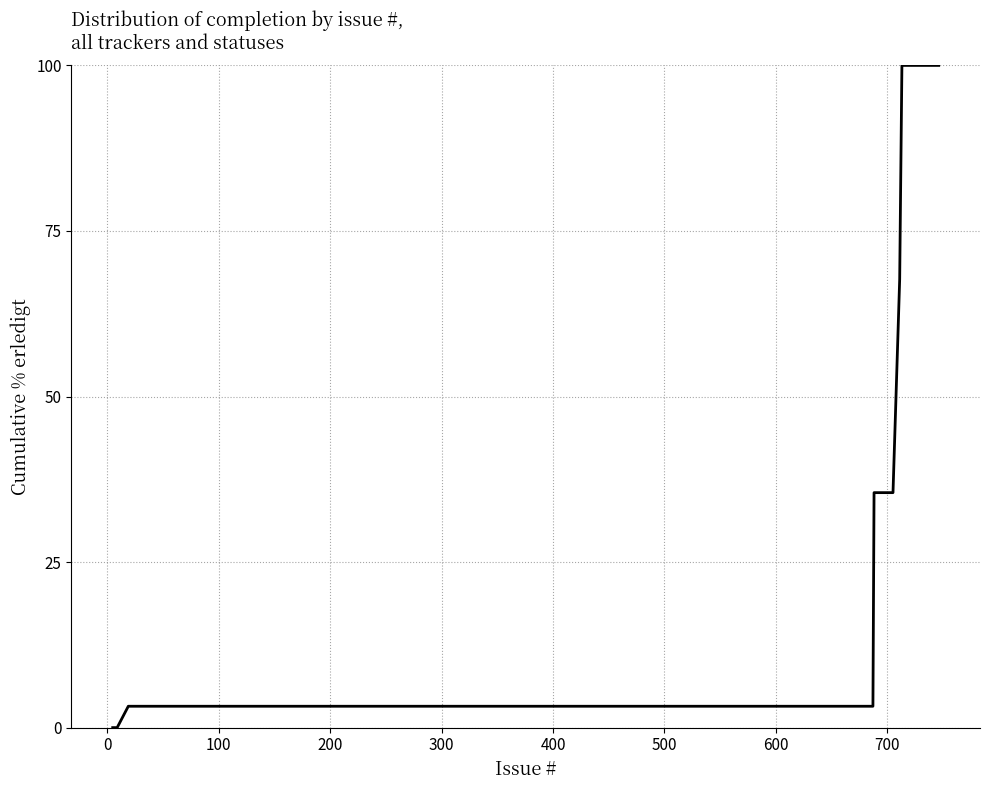

What is the difference between the maximum and minimum values?

100.0